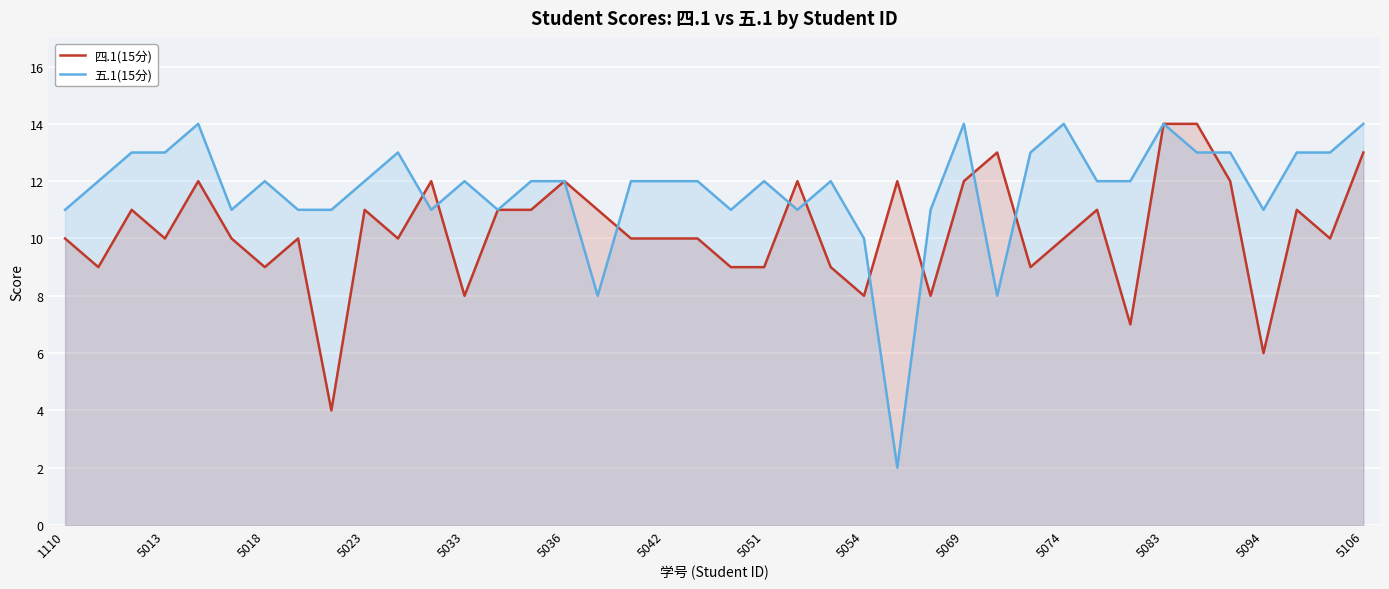

Is the value of 四.1(15分) at 5042 greater than the value of 五.1(15分) at 5106?

No